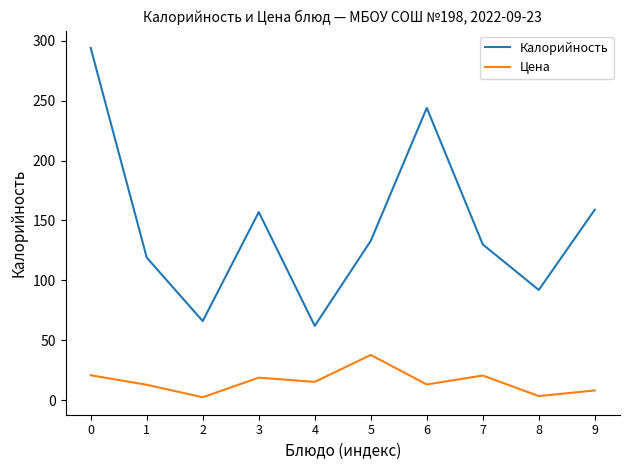

True or false: Цена has a value of 3.4 at 8.

True